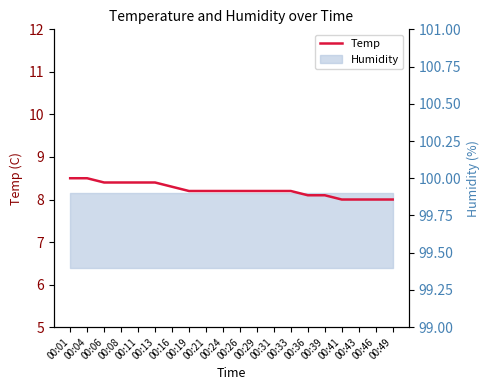

The chart shows a value of 13.5 at 00:01. True or false?

False